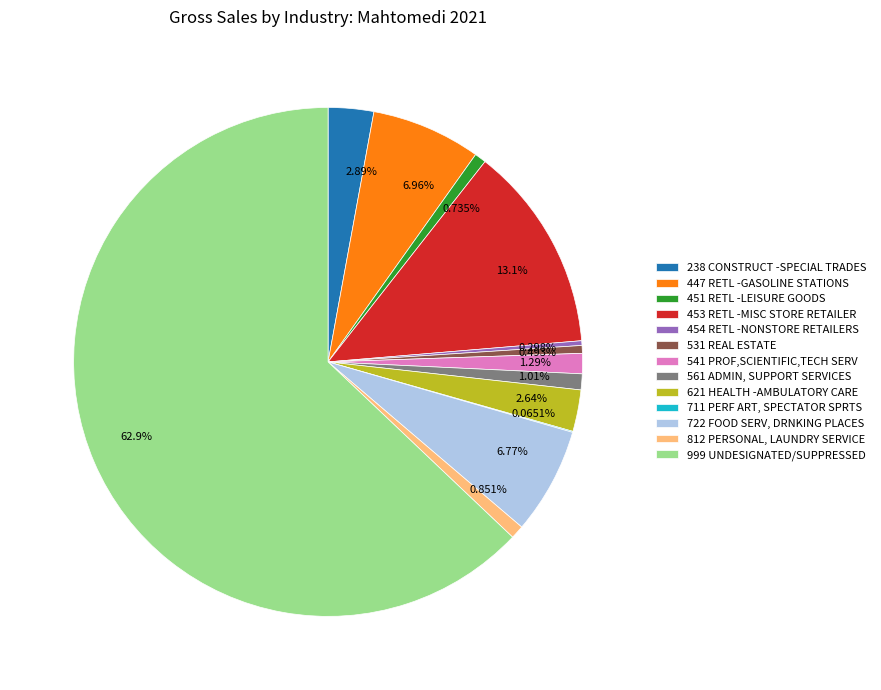

Does 0.851% represent more than half of the total?

No